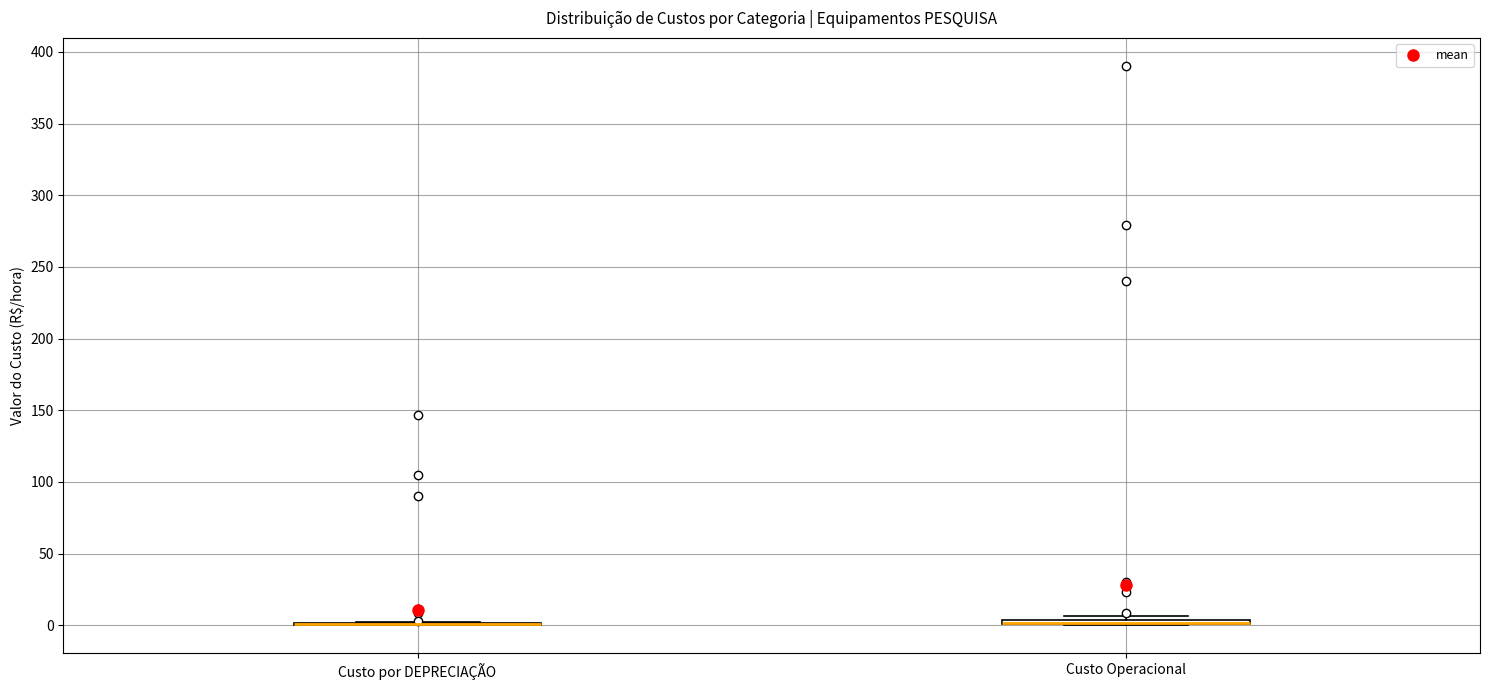

Where is the lower edge of the box for Custo Operacional on the y-axis? The values are not printed on the chart, so give them approximately, as read against the axis.

0